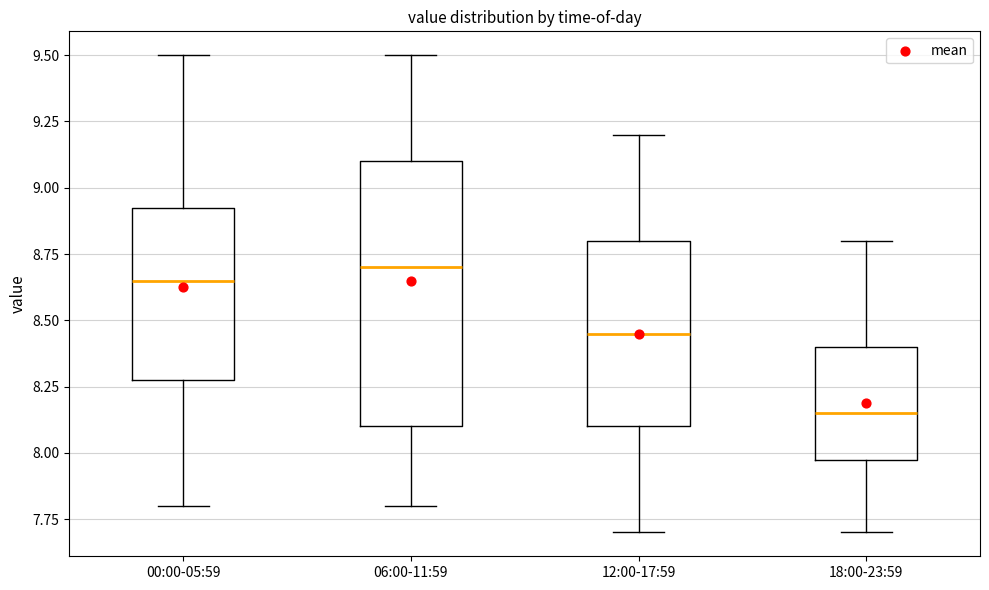

Reading left to right, read every box against the y-axis: the position of its median line, the range the box covers, and the ends of its whiskers. The values are not printed on the chart, so give them approximately, as read against the axis.

00:00-05:59: median 8.65, box 8.30 to 8.95, whiskers 7.80 to 9.50
06:00-11:59: median 8.70, box 8.10 to 9.10, whiskers 7.80 to 9.50
12:00-17:59: median 8.45, box 8.10 to 8.80, whiskers 7.70 to 9.20
18:00-23:59: median 8.15, box 8.00 to 8.40, whiskers 7.70 to 8.80